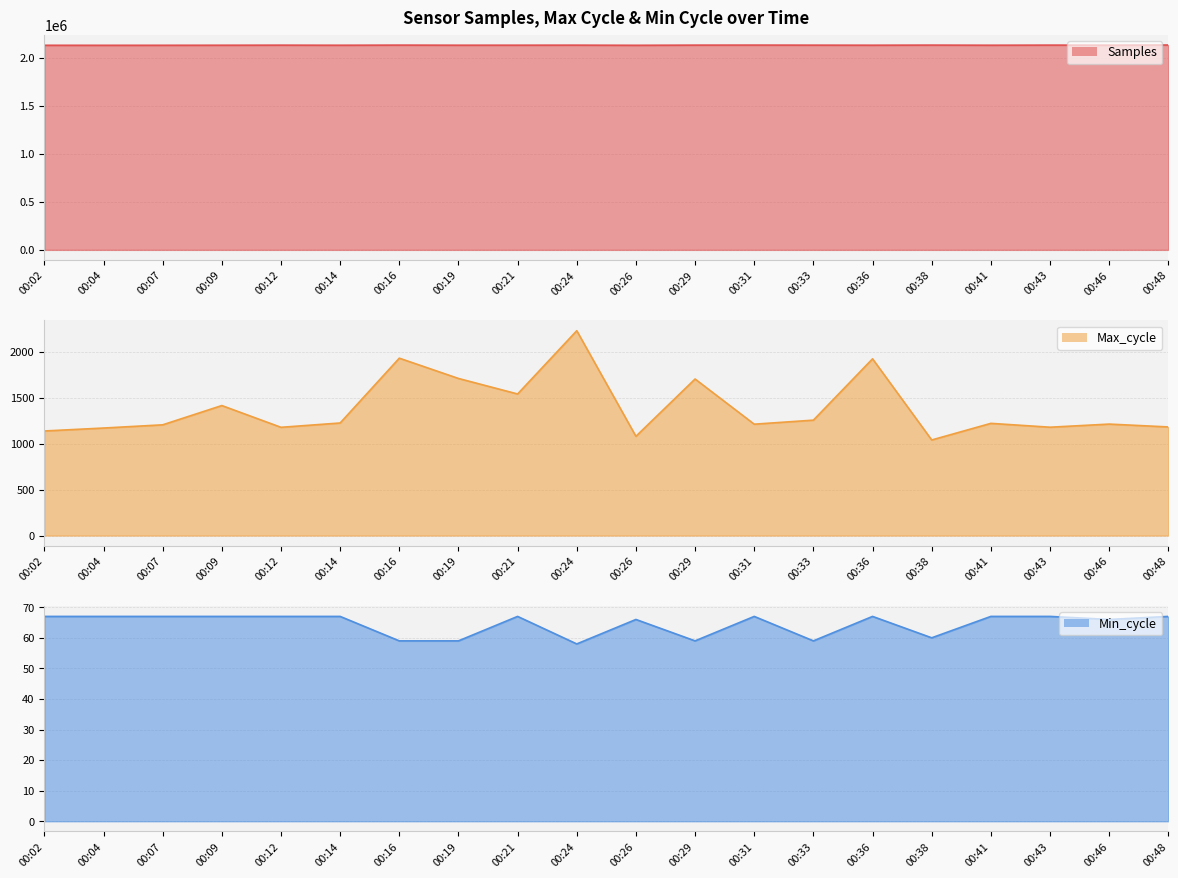

At which category is the sum across all series the highest?

00:48